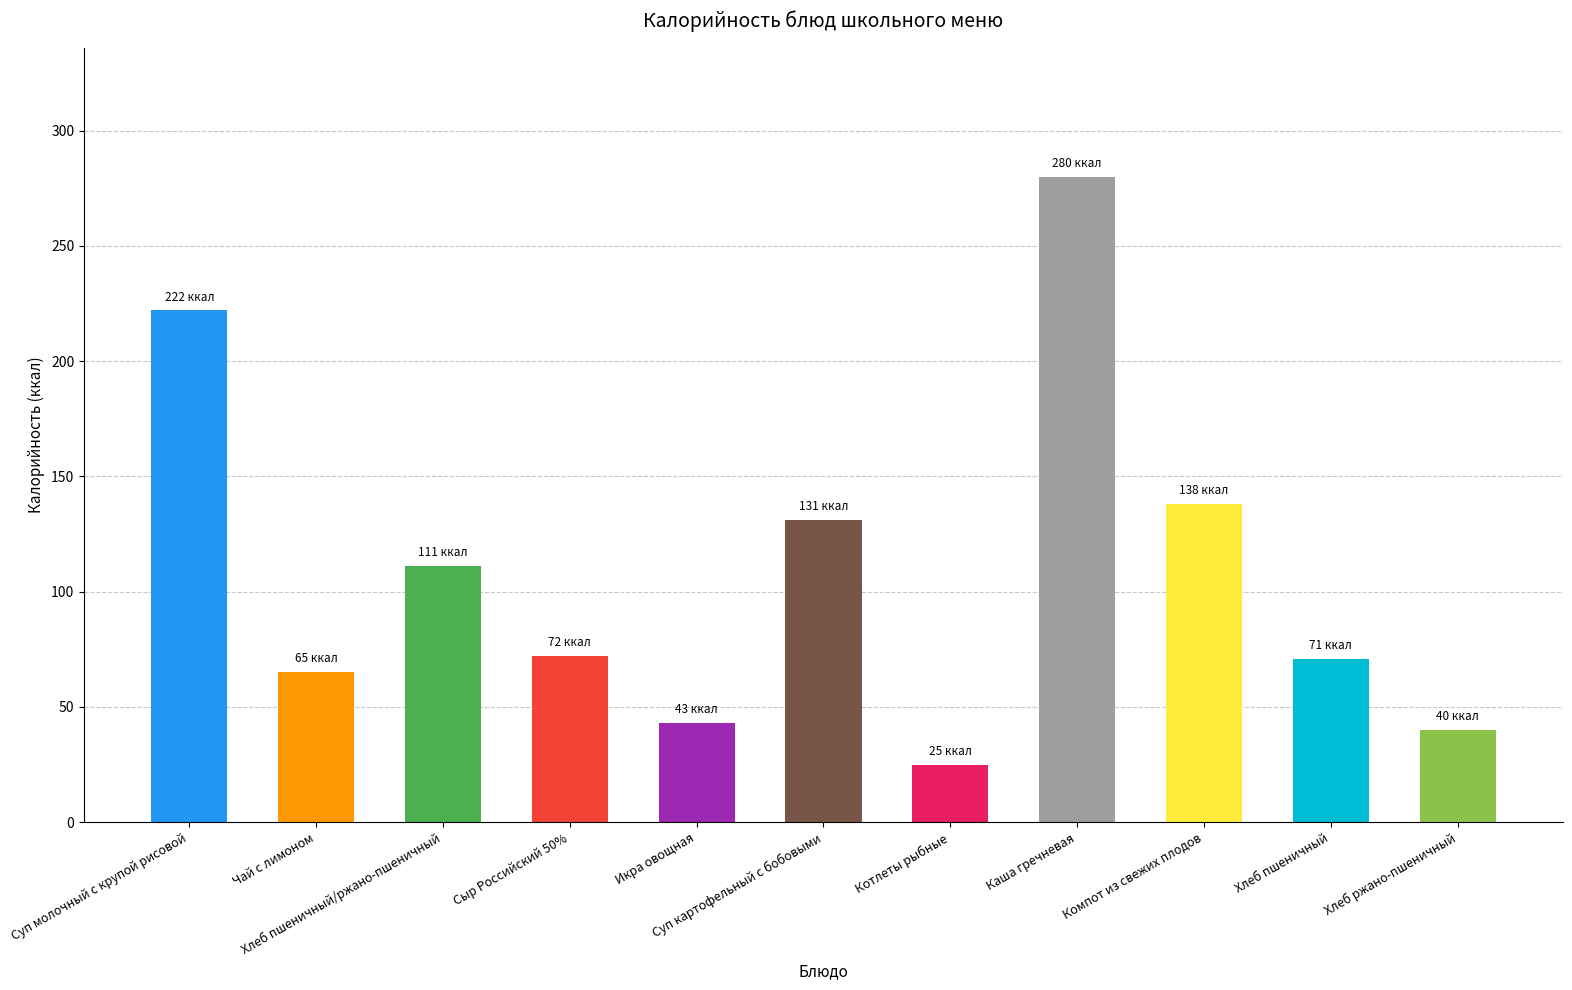

What is the difference between the second highest and minimum values?

197